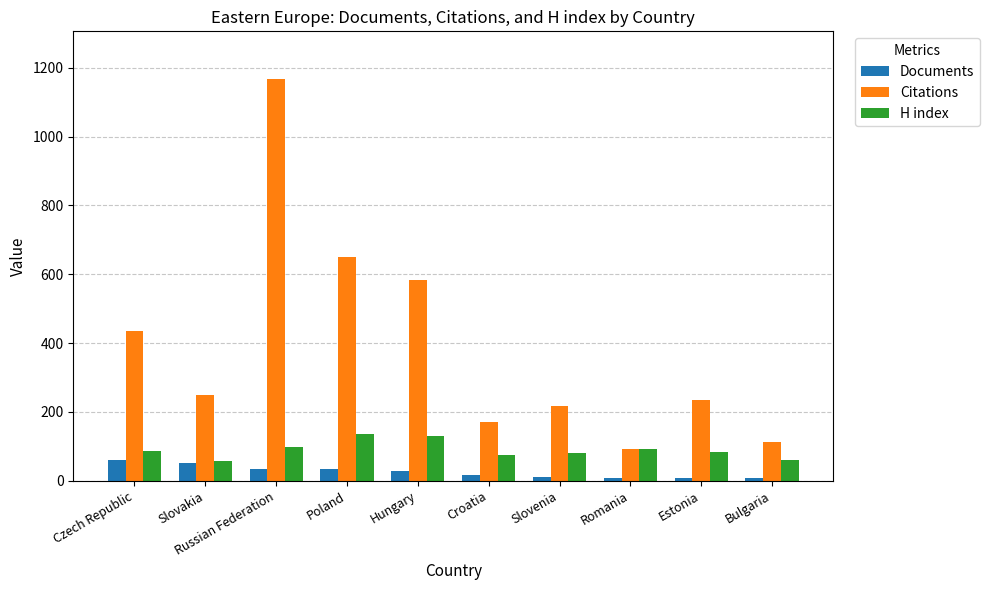

Is it true that Documents equals 7 at Estonia?

True